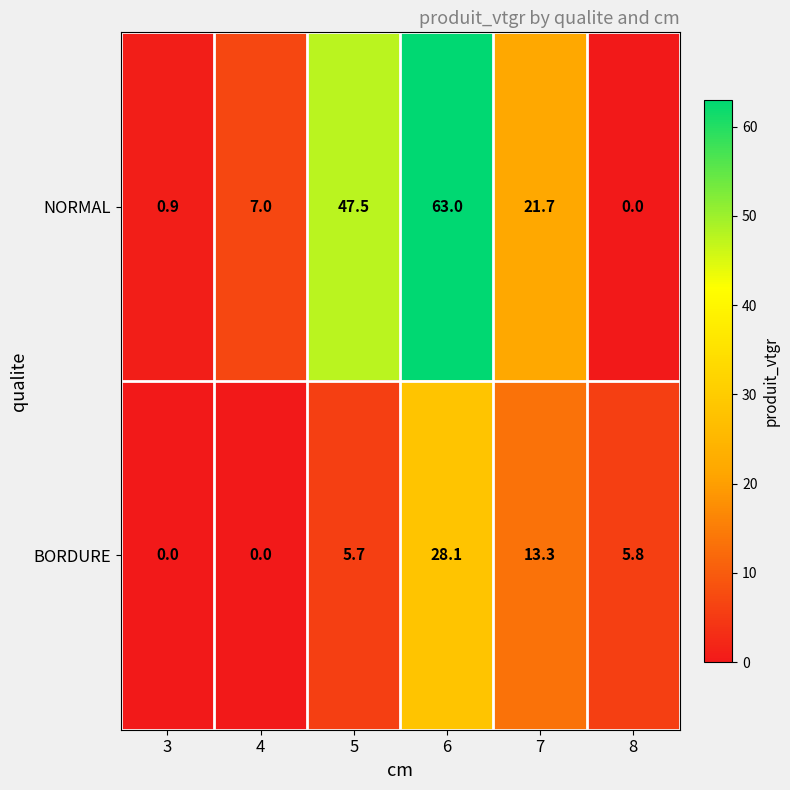

Which series has the largest total across all categories?

NORMAL